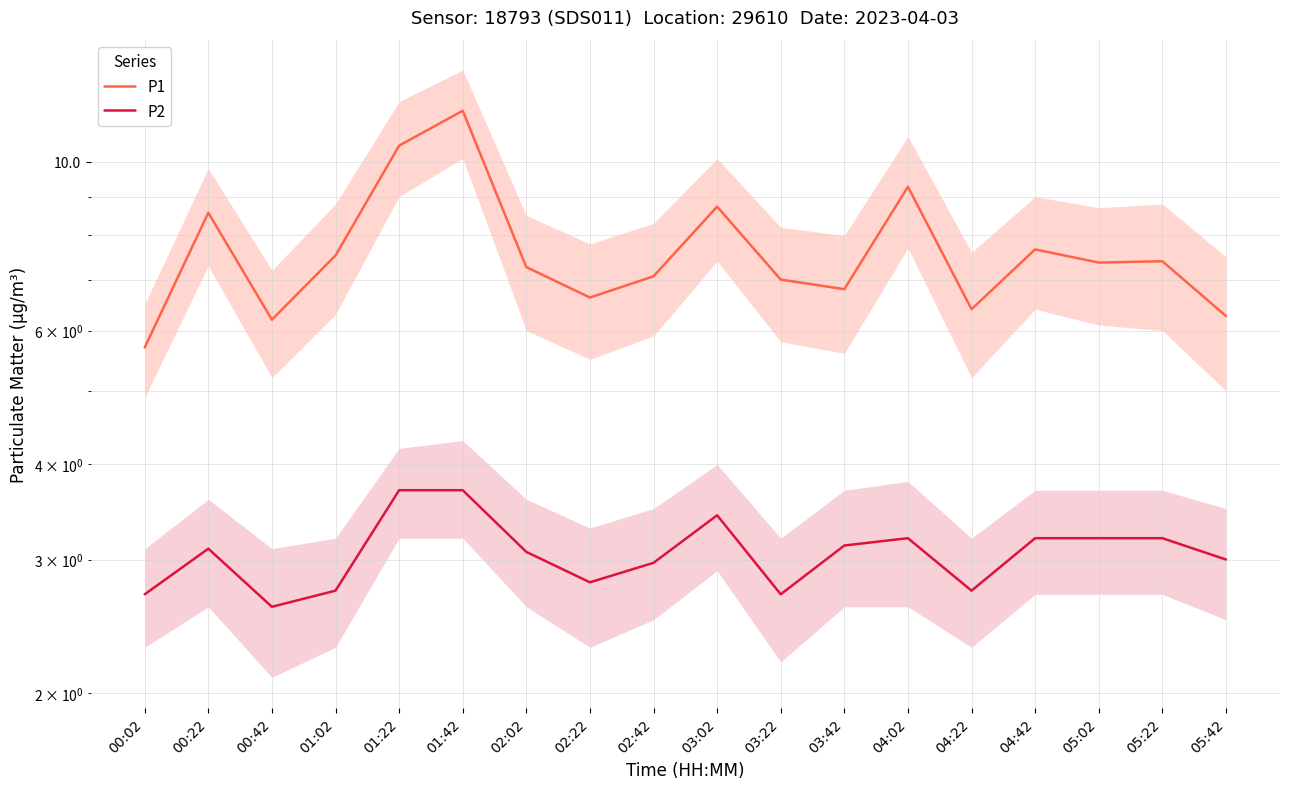

Where is P1 nearest to the value 8?

04:42